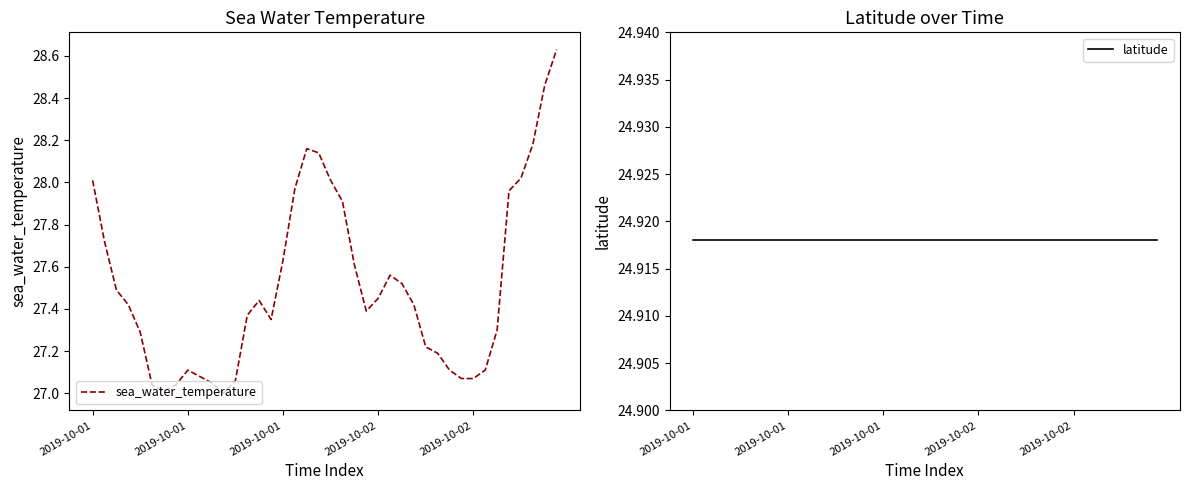

True or false: sea_water_temperature and latitude cross at least once.

False